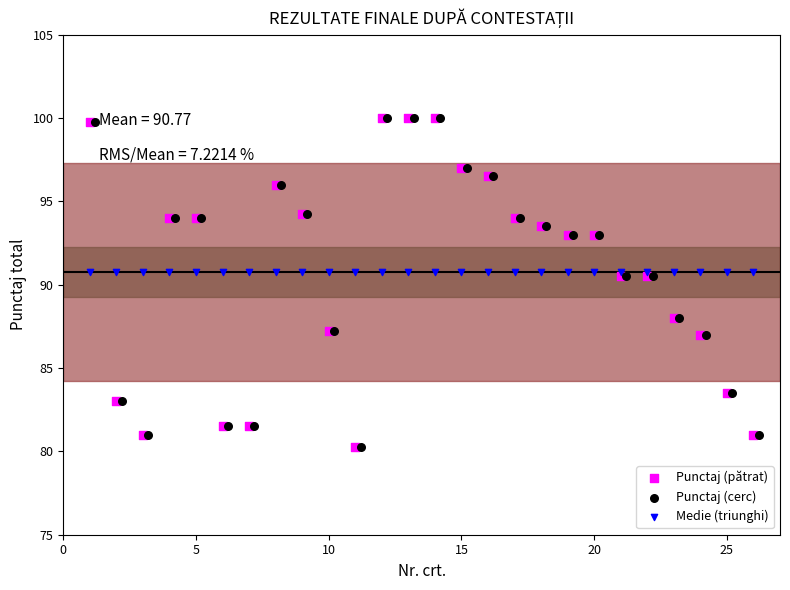

What are all the series names shown in the legend?

Punctaj (pătrat), Punctaj (cerc), Medie (triunghi)